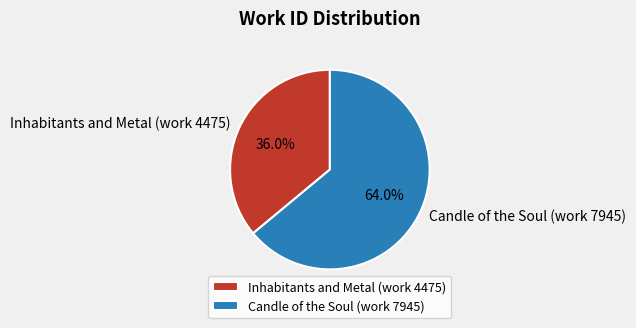

What is the ratio of the value at Inhabitants and Metal (work 4475) to the value at Candle of the Soul (work 7945)?

0.6